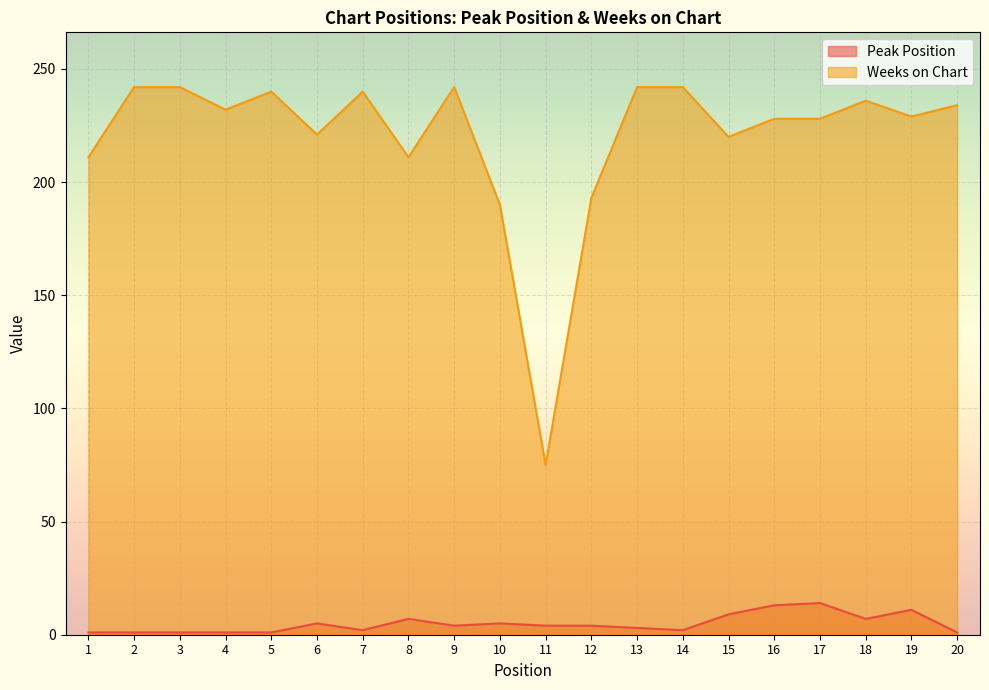

True or false: Weeks on Chart and Peak Position intersect in this chart.

False